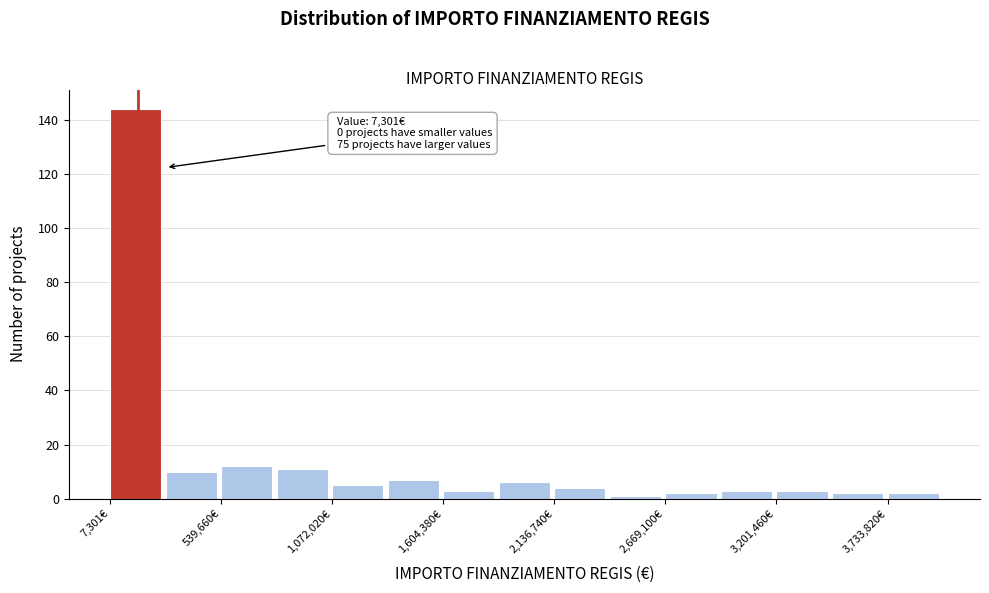

Read against the x-axis, roughly where is the centre of the tallest bar?

100000